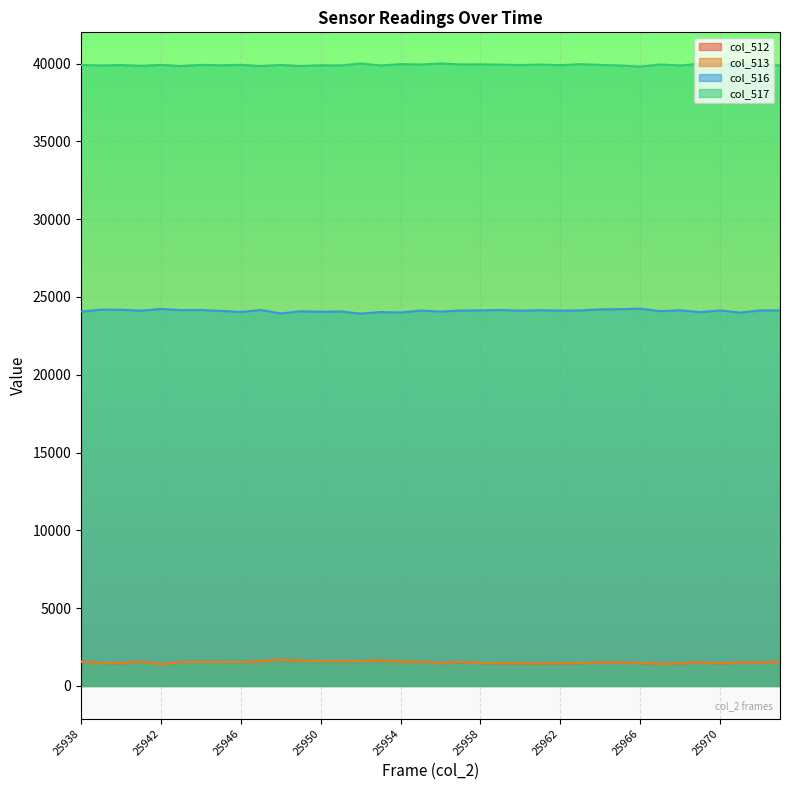

Which category has the highest value in the col_517 series?

25952